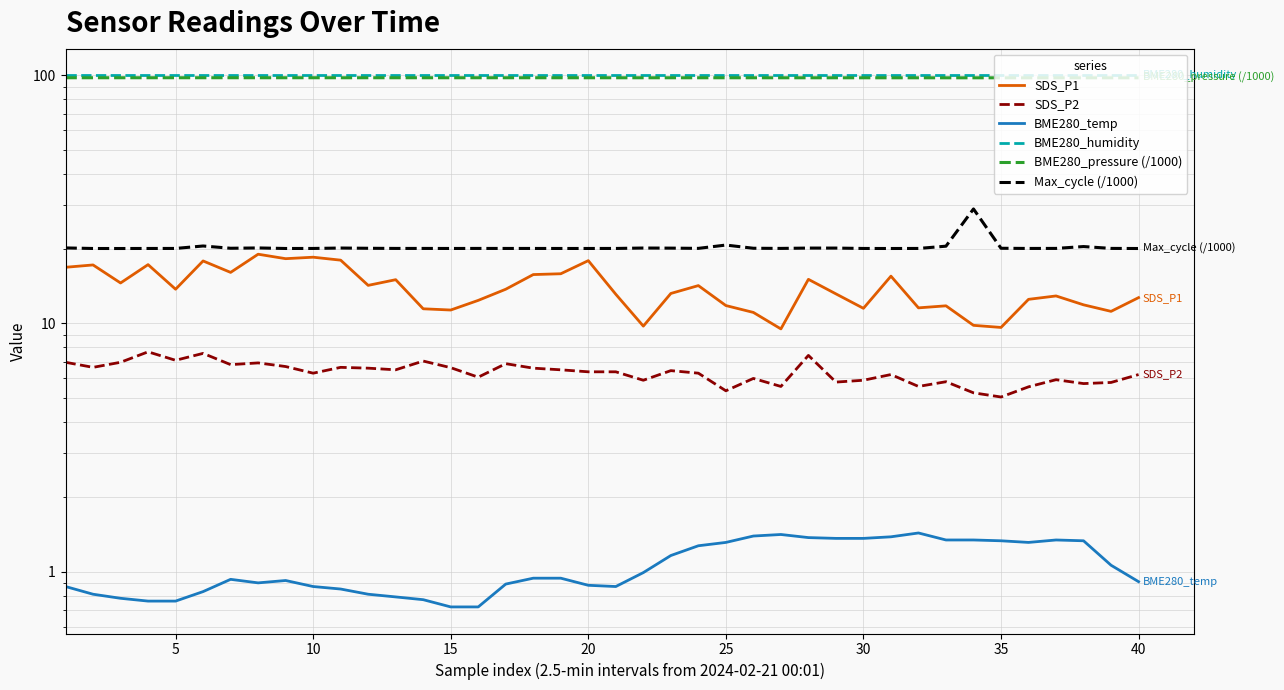

What is the maximum value shown in the chart?

100.0